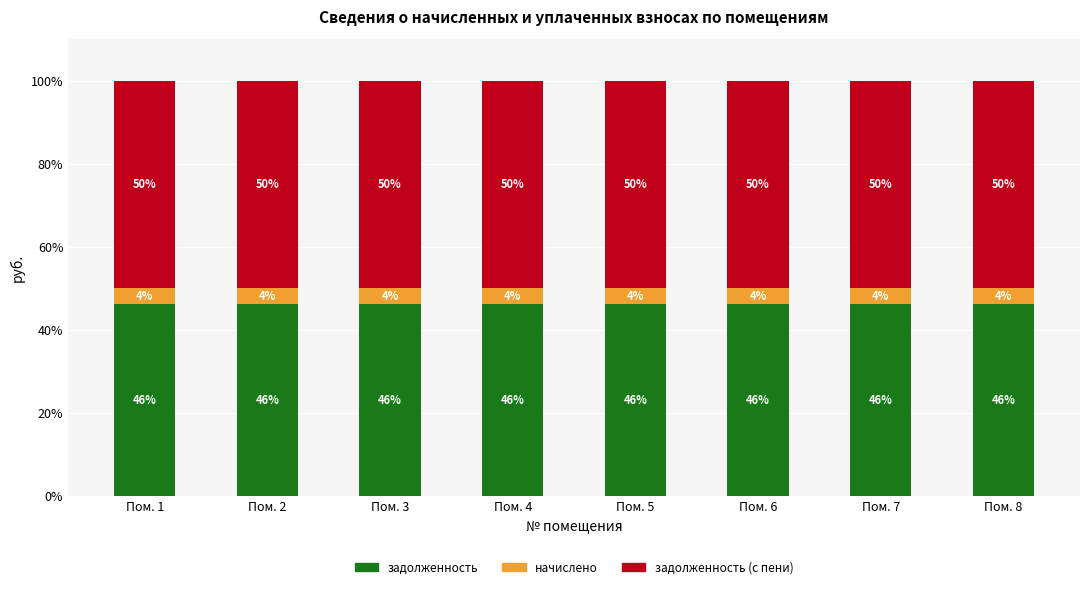

What is the total value across all series at Пом. 4?

100.0